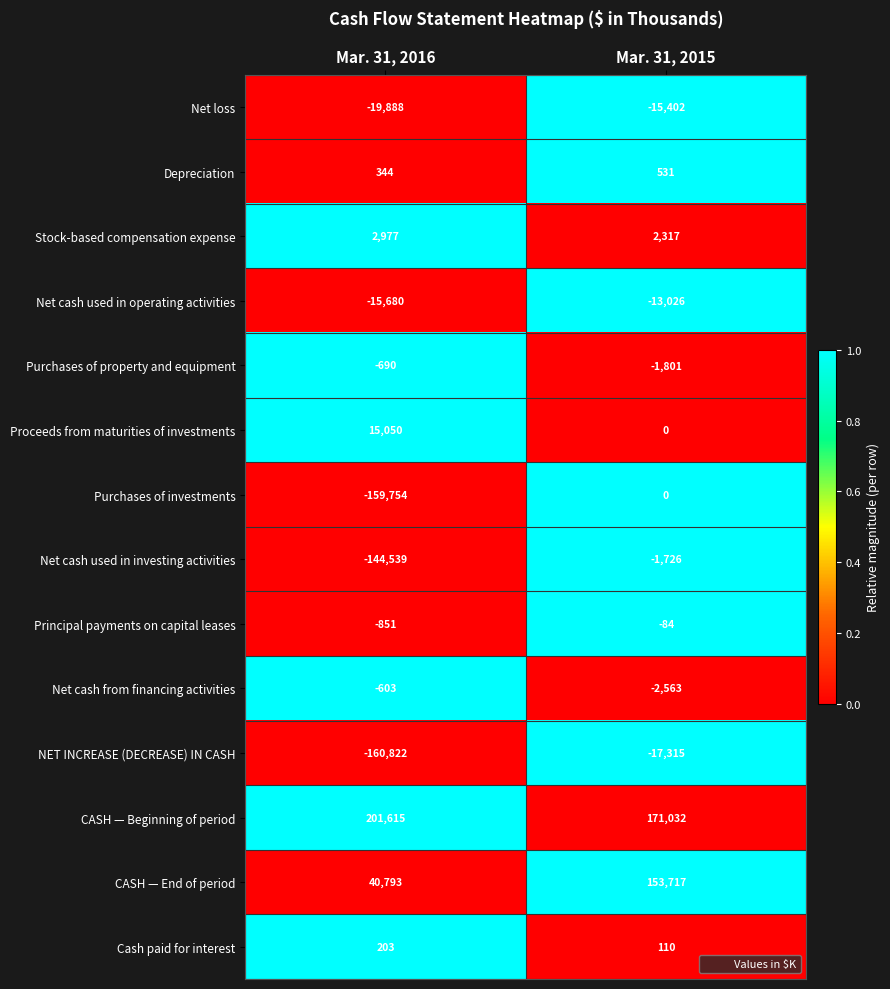

Which series has the widest spread of values?

Purchases of investments